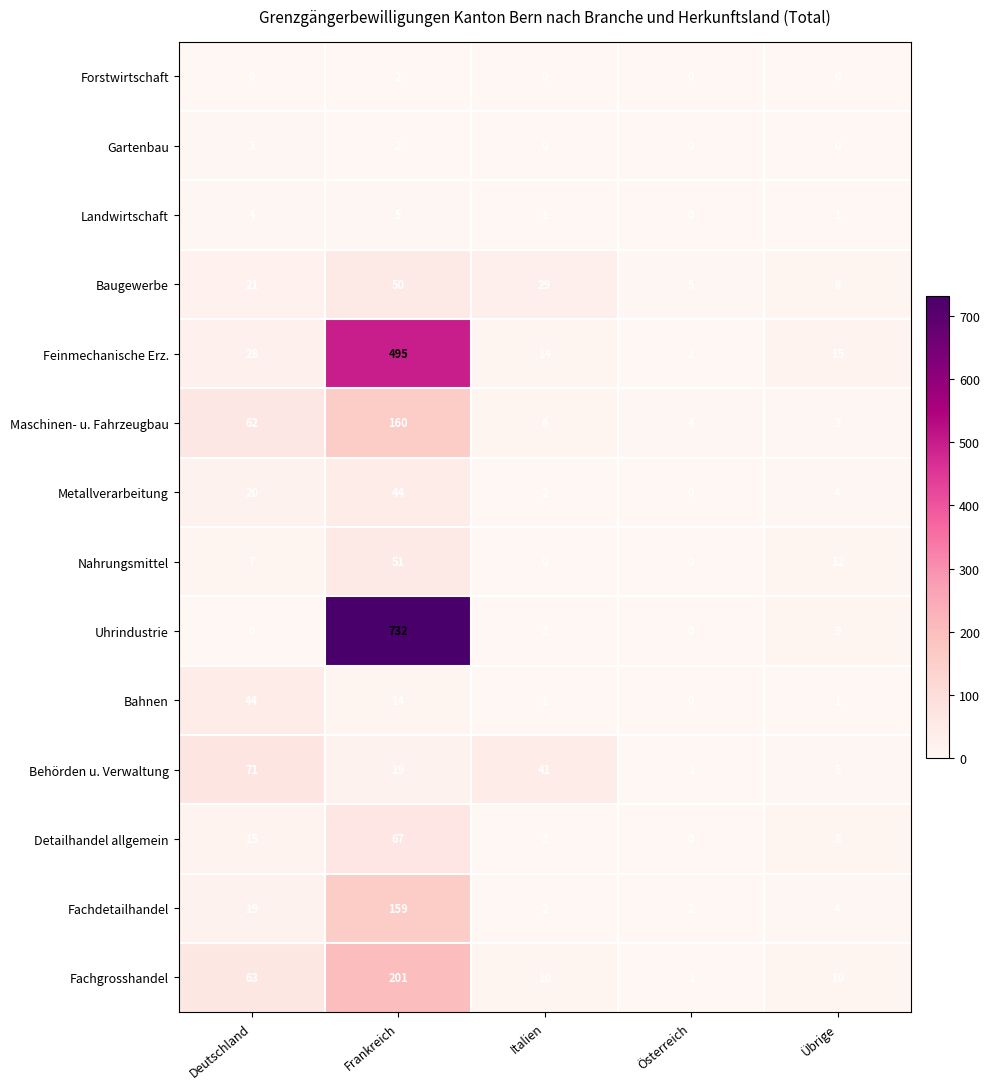

At which label is Bahnen closest to 22?

Frankreich